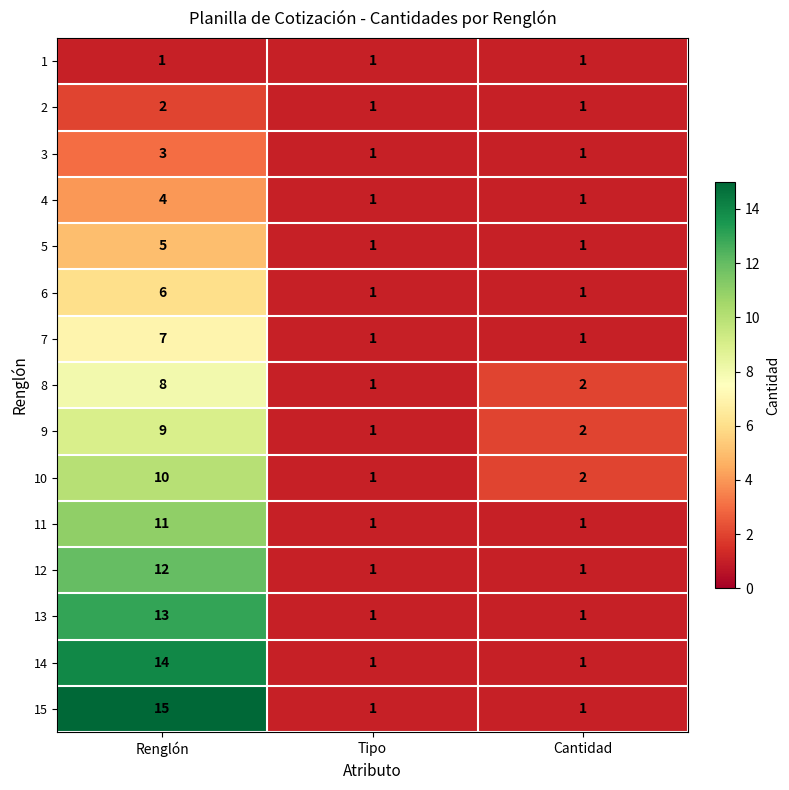

True or false: 2 has a value of 2 at Cantidad.

False